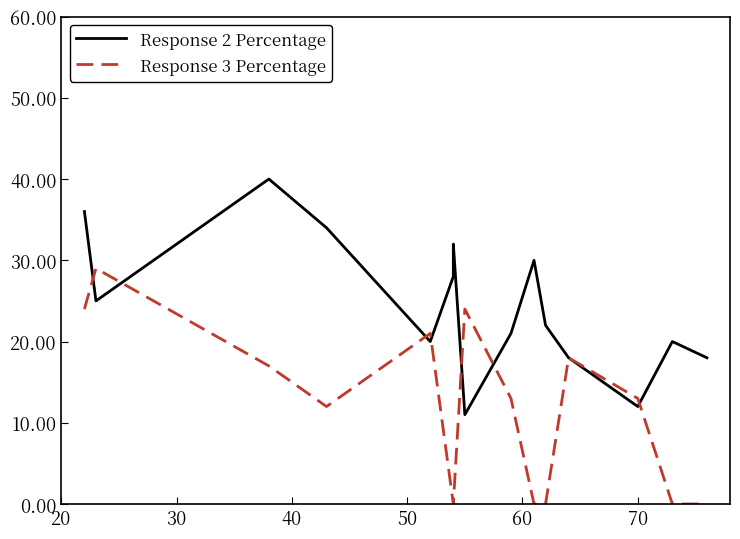

Reading right to left, list all the values displayed in this chart.

Response 2 Percentage: 18	20	12	18	22	30	21	11	32	28	20	34	40	25	36
Response 3 Percentage: 0	0	13	18	0	0	13	24	0	0	21	12	17	29	24